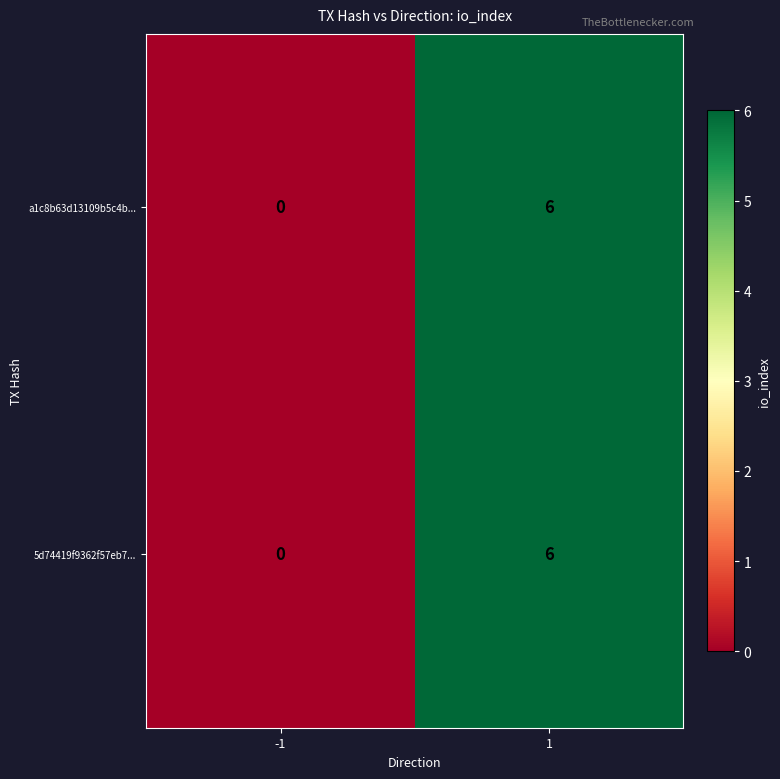

How many data points does each series have?

2